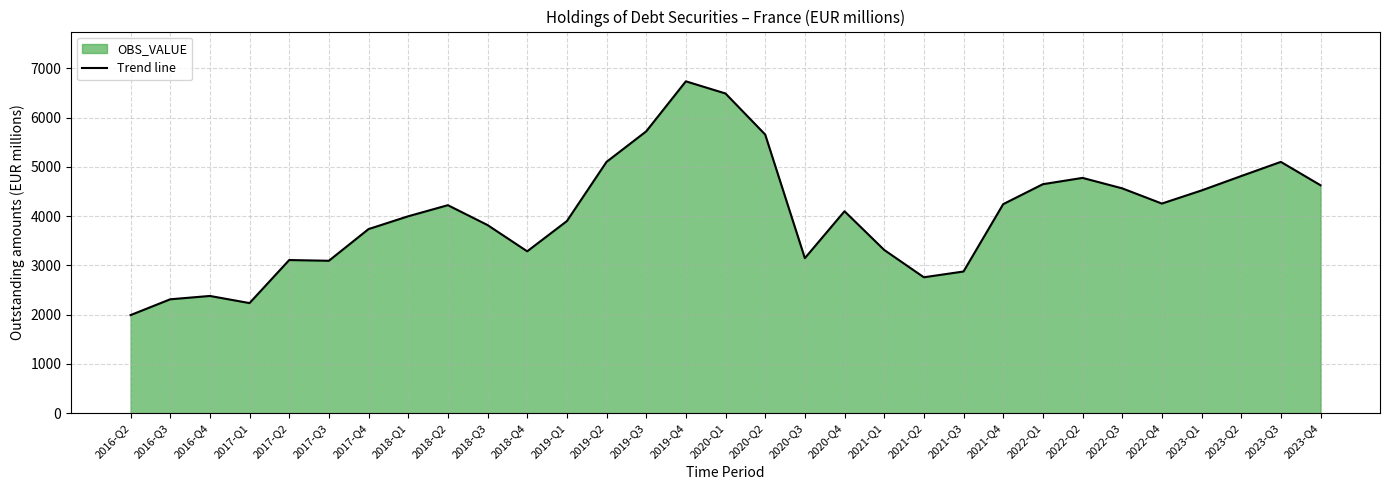

Which category has the lowest value across all series?

2016-Q2